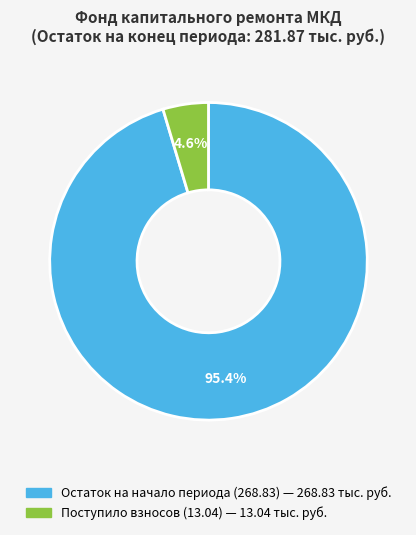

Is there a majority slice in this chart?

Yes